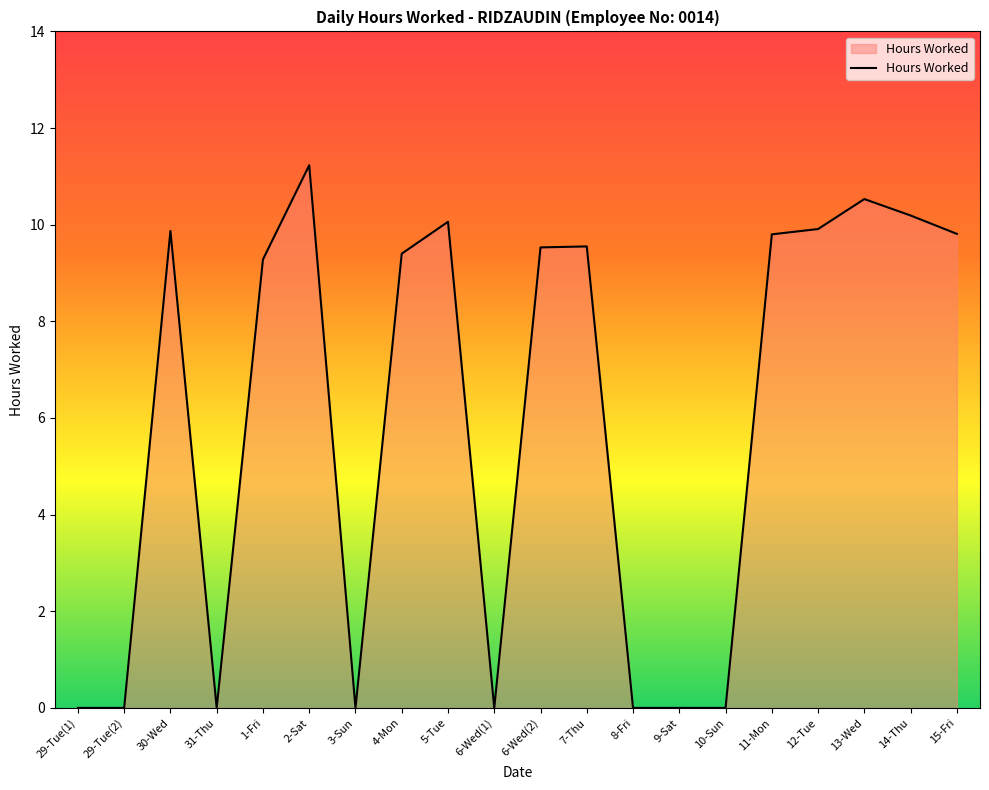

Which category has the highest value across all series?

2-Sat